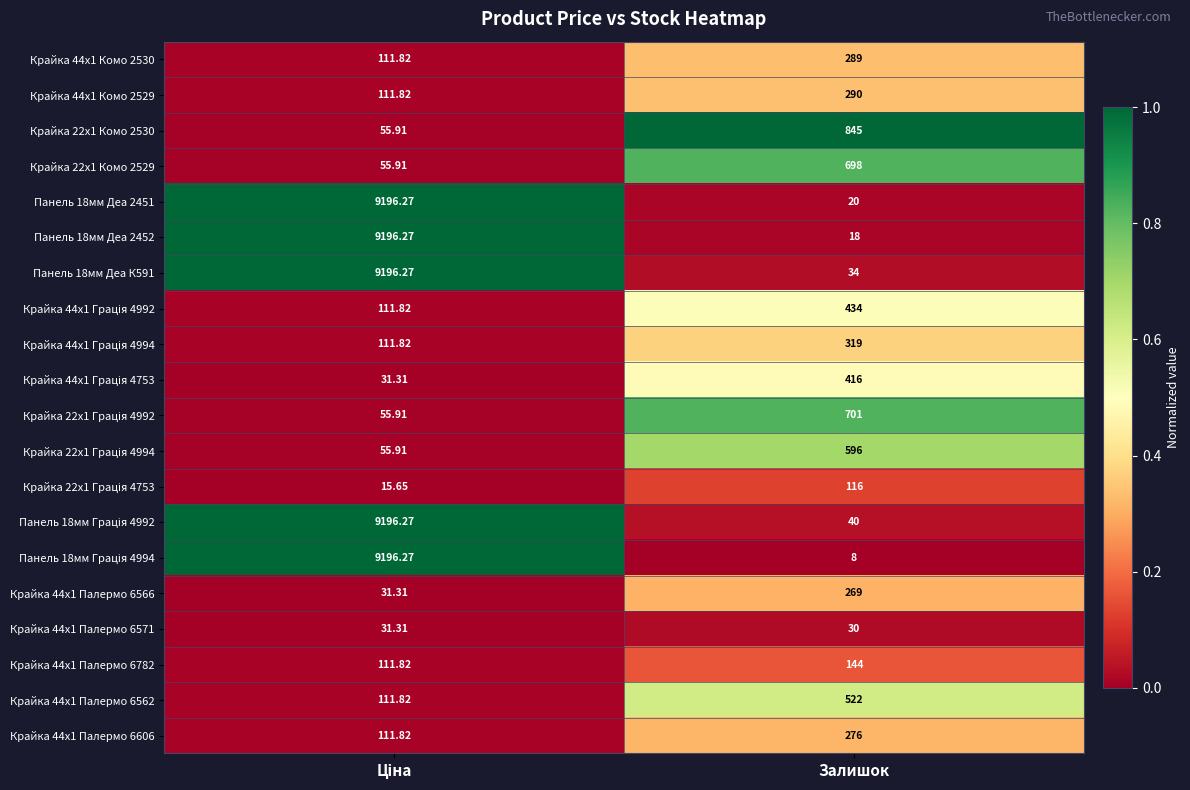

At which label is Панель 18мм Деа 2451 closest to 4608?

Залишок